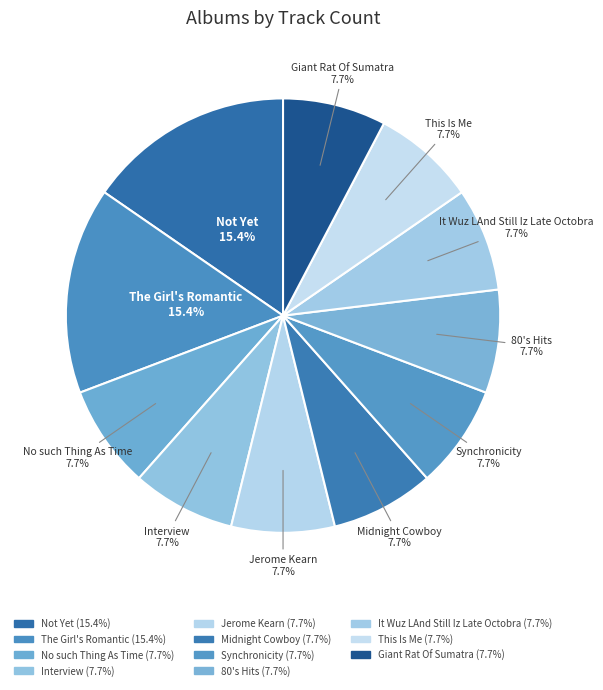

Between 80's Hits and Jerome Kearn, which is larger?

80's Hits